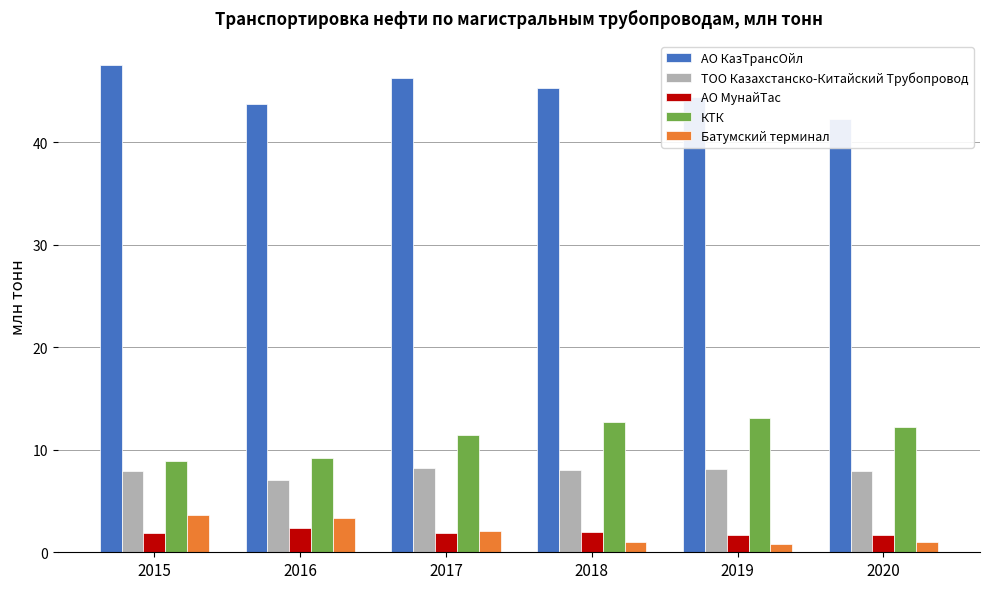

List the series in order of their peak value, highest first.

АО КазТрансОйл, КТК, ТОО Казахстанско-Китайский Трубопровод, Батумский терминал, АО МунайТас